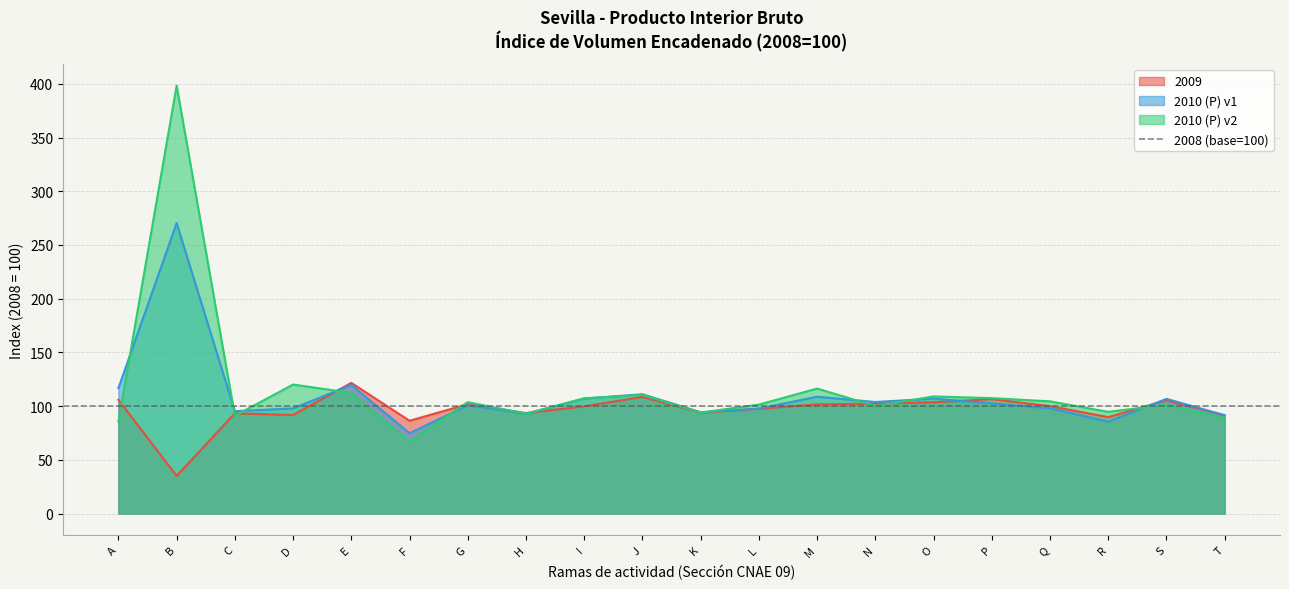

The value of 2010 (P) v1 at O is 107.0. True or false?

True